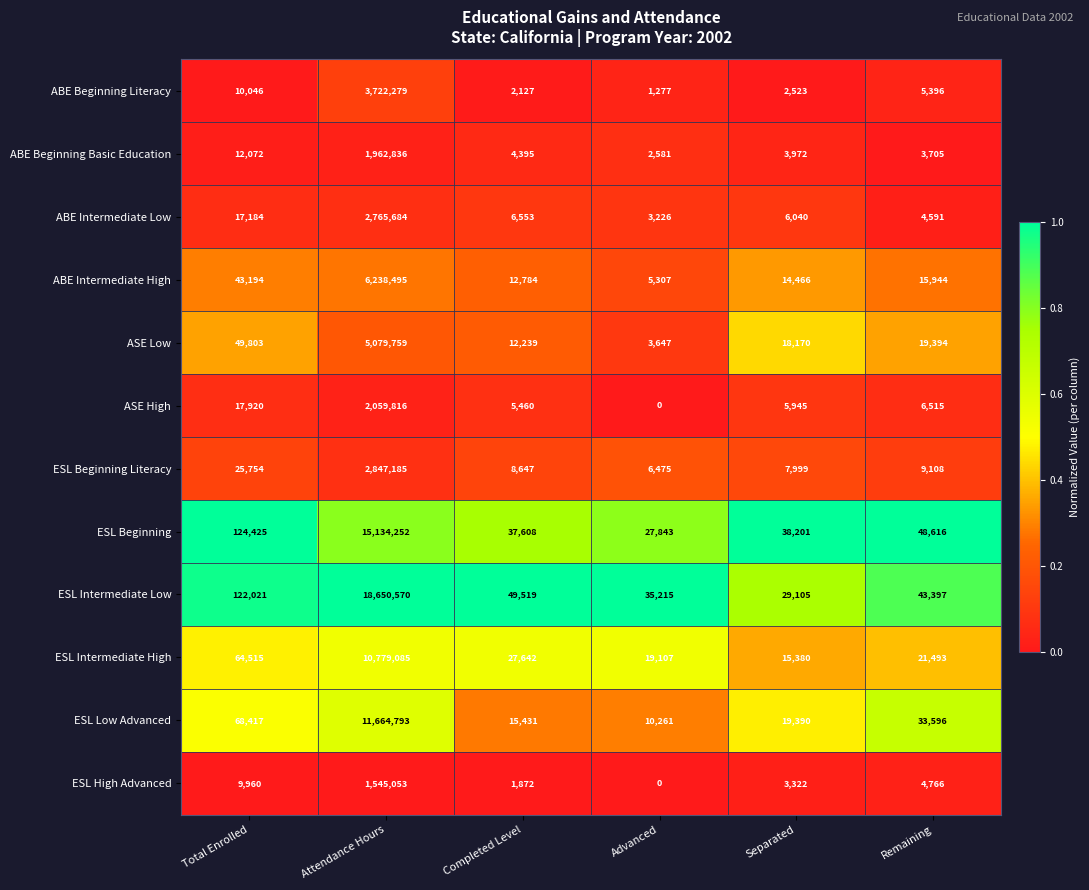

Between Total Enrolled and Advanced, which series saw the biggest shift?

ESL Beginning